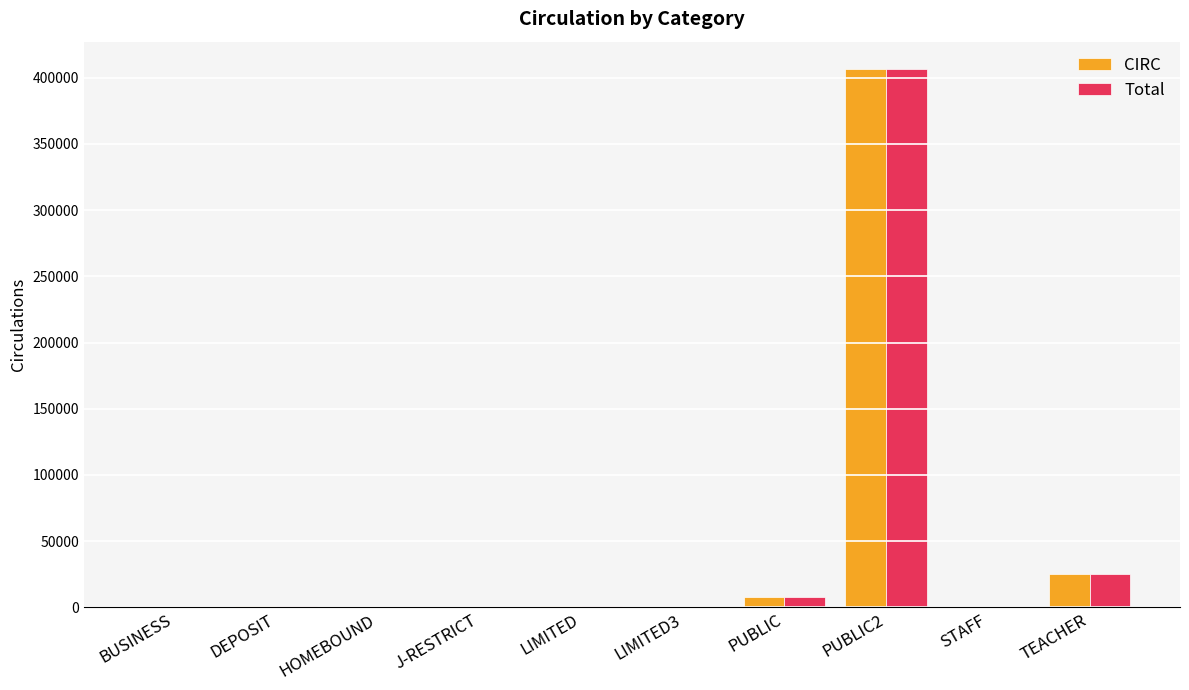

At which label does CIRC reach its peak?

PUBLIC2